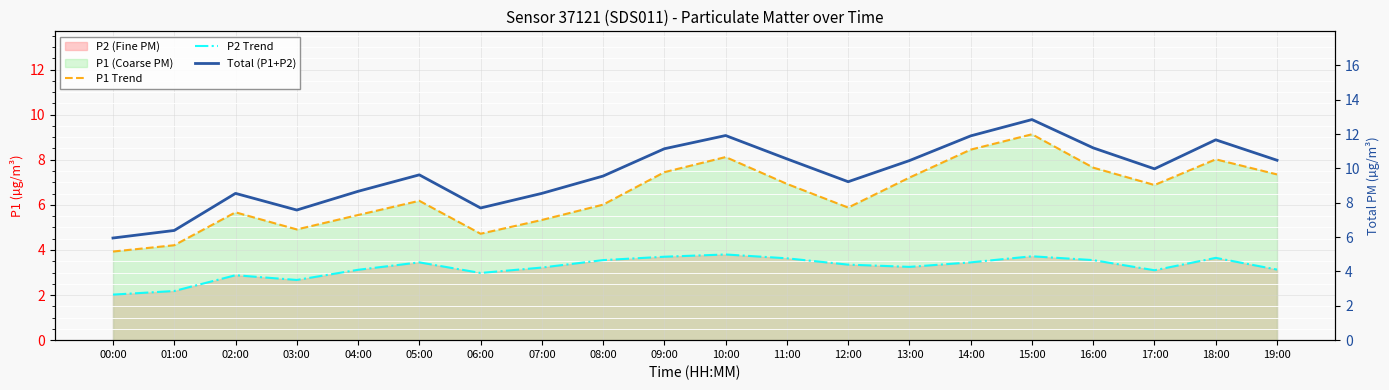

Where is the first local minimum for Total (P1+P2)?

03:00